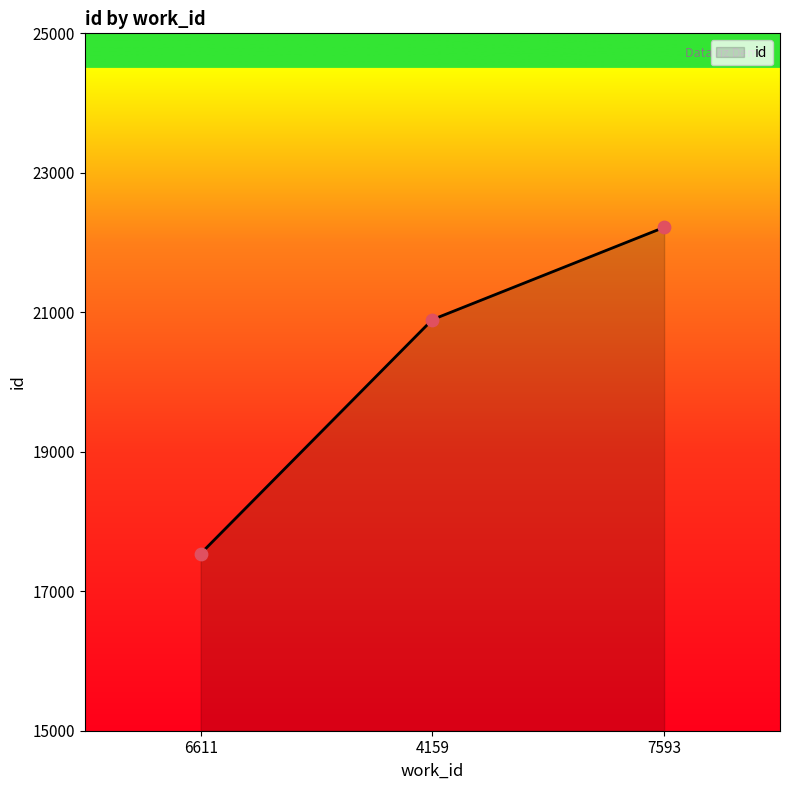

Approximately how many times larger is the value at 4159 compared to 6611?

1.2